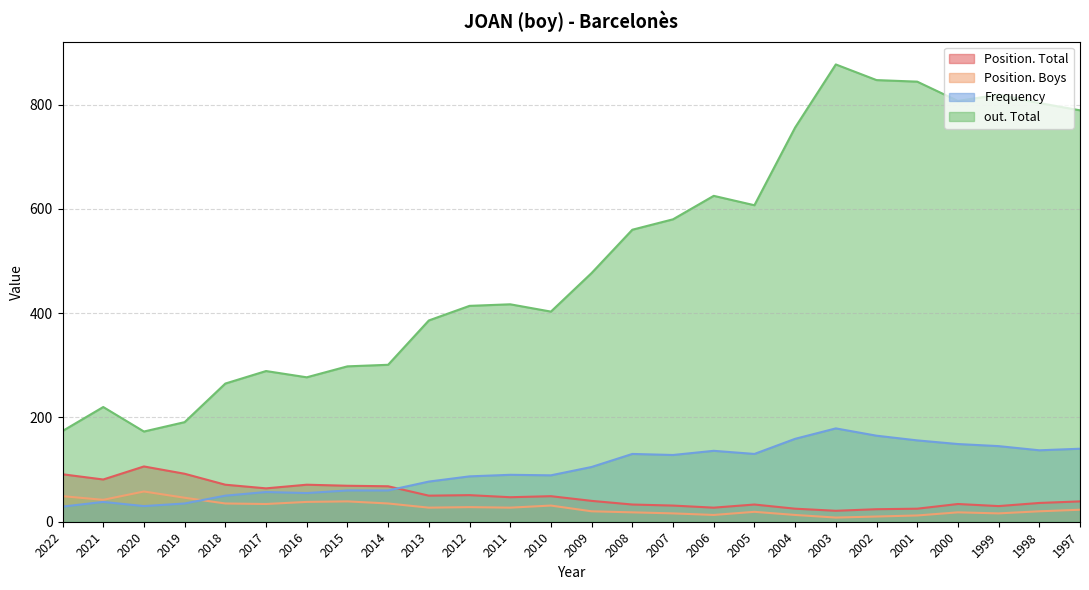

What is the average value of the out. Total series?

508